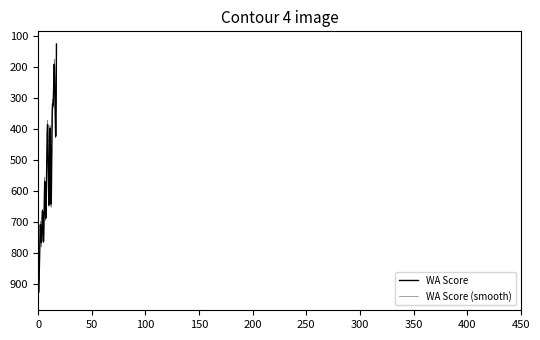

Reading left to right, transcribe all the data shown in this chart.

891	856	709	766	665	761	571	688	499	412	645	398	642	361	317	193	400	127